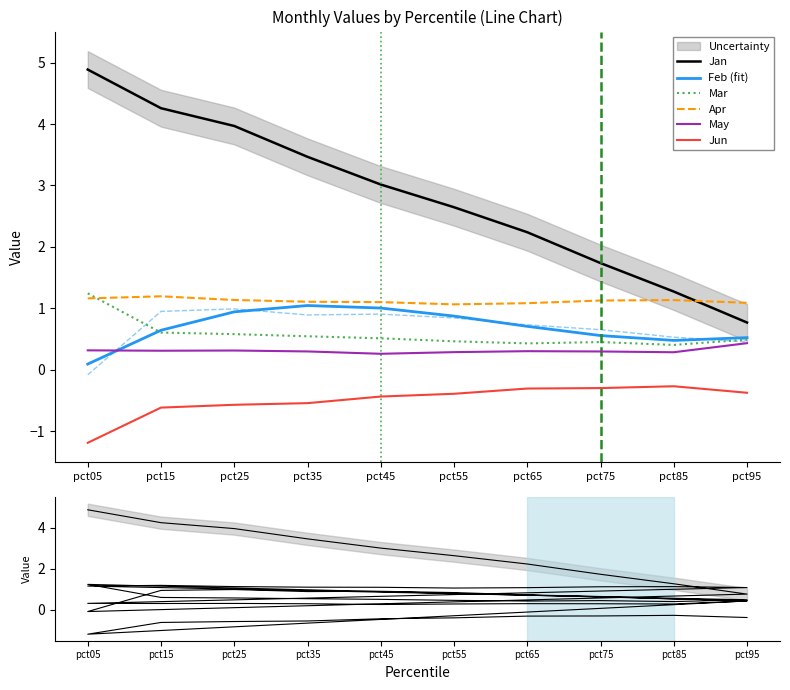

True or false: Feb and Apr cross at least once.

False